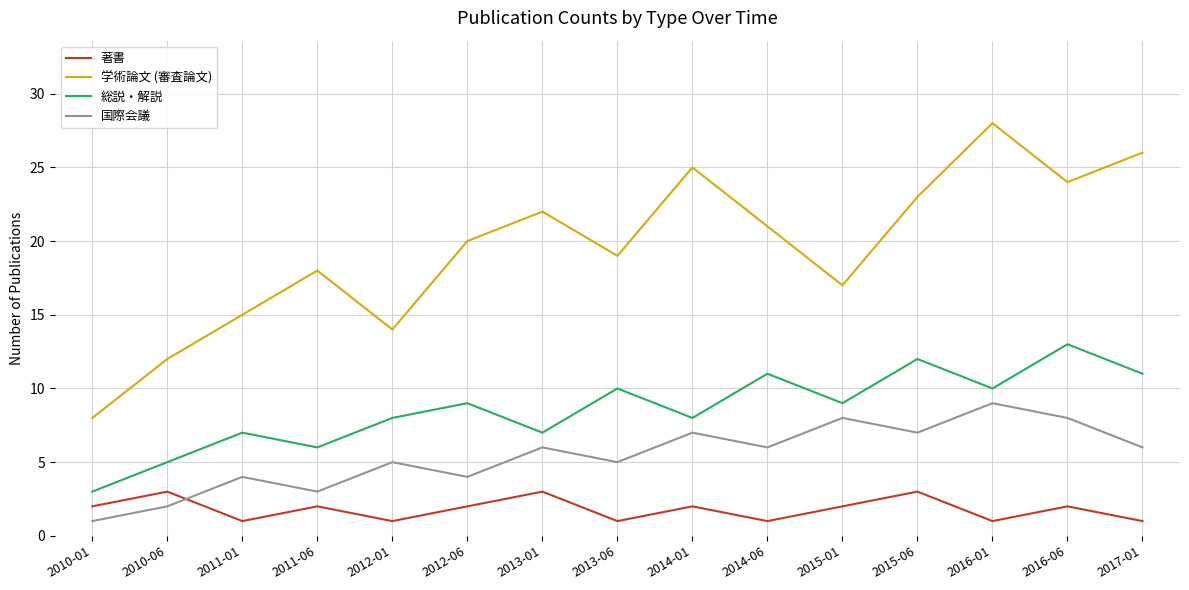

In 総説・解説, how many points are lower than both neighbors (excluding endpoints)?

5